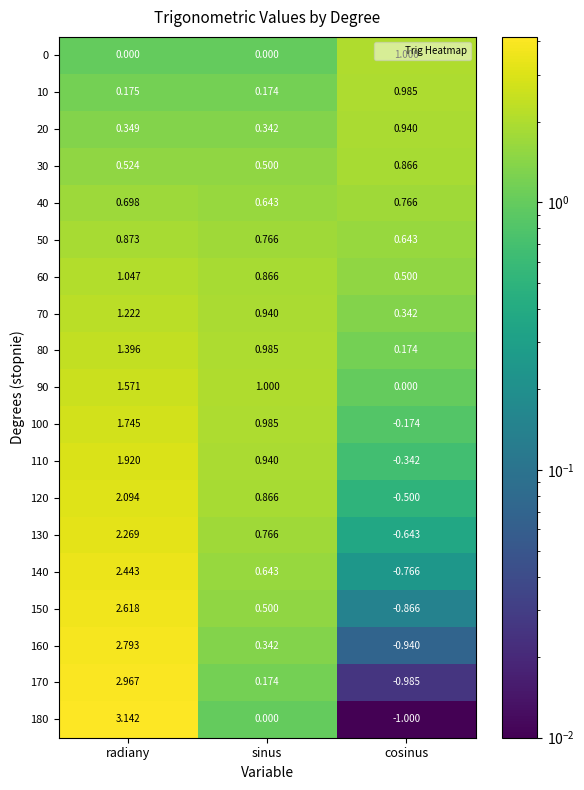

At which category is the sum across all series the highest?

radiany